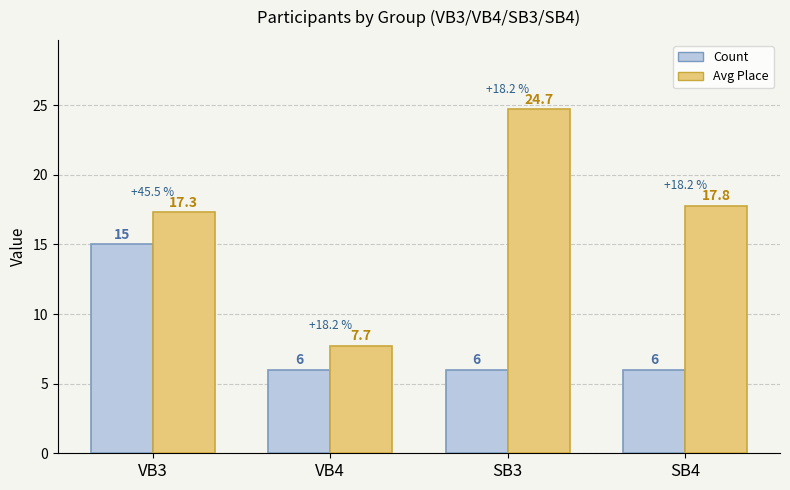

Between VB4 and SB4, which series saw the biggest shift?

Avg Place